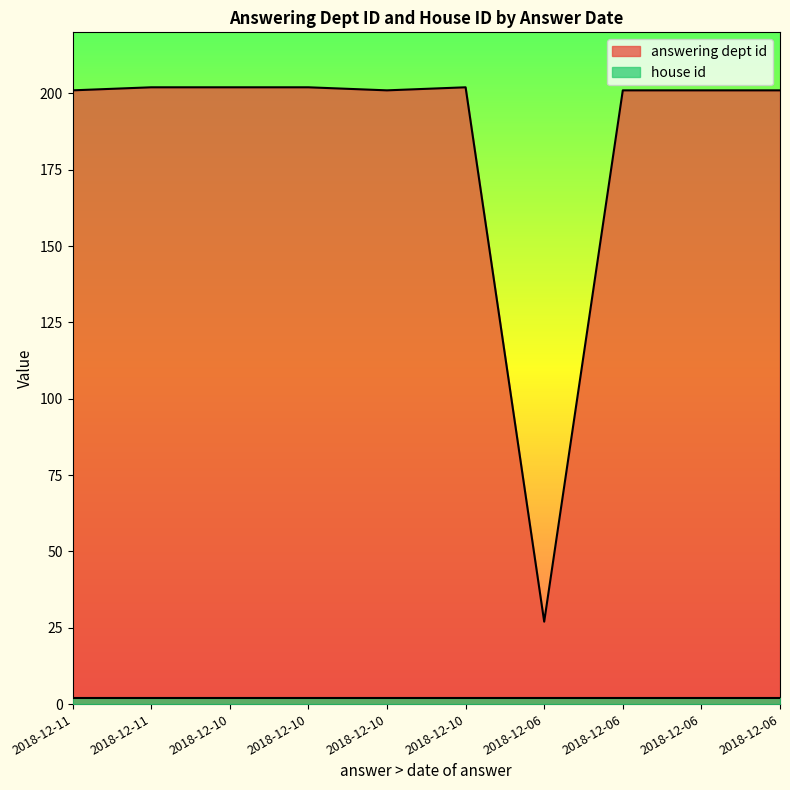

Rank the categories by value from lowest to highest.

2018-12-06, 2018-12-11, 2018-12-10, 2018-12-06, 2018-12-06, 2018-12-06, 2018-12-11, 2018-12-10, 2018-12-10, 2018-12-10